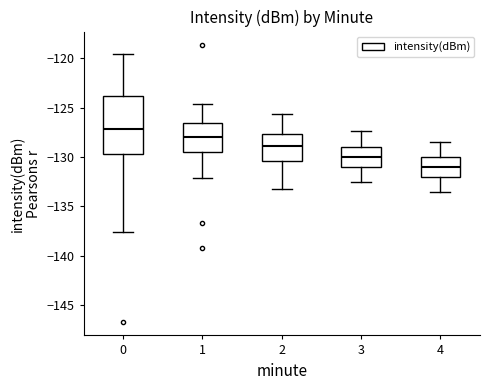

Reading left to right, transcribe this box plot: for each box, give where its median line is, the range the box spans, and where its two whiskers end, as read against the y-axis. The values are not printed on the chart, so give them approximately, as read against the axis.

0: median -127.0, box -129.5 to -124.0, whiskers -137.5 to -119.5
1: median -128.0, box -129.5 to -126.5, whiskers -132.0 to -124.5
2: median -129.0, box -130.5 to -127.5, whiskers -133.0 to -125.5
3: median -130.0, box -131.0 to -129.0, whiskers -132.5 to -127.5
4: median -131.0, box -132.0 to -130.0, whiskers -133.5 to -128.5